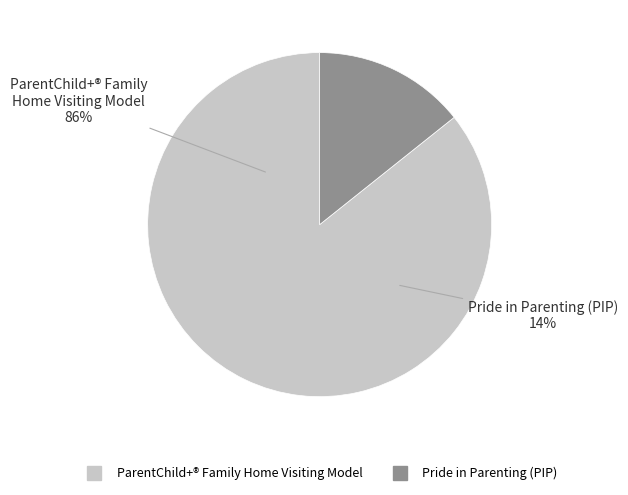

True or false: ParentChild+ (Bultinck) accounts for 34% of the total.

False